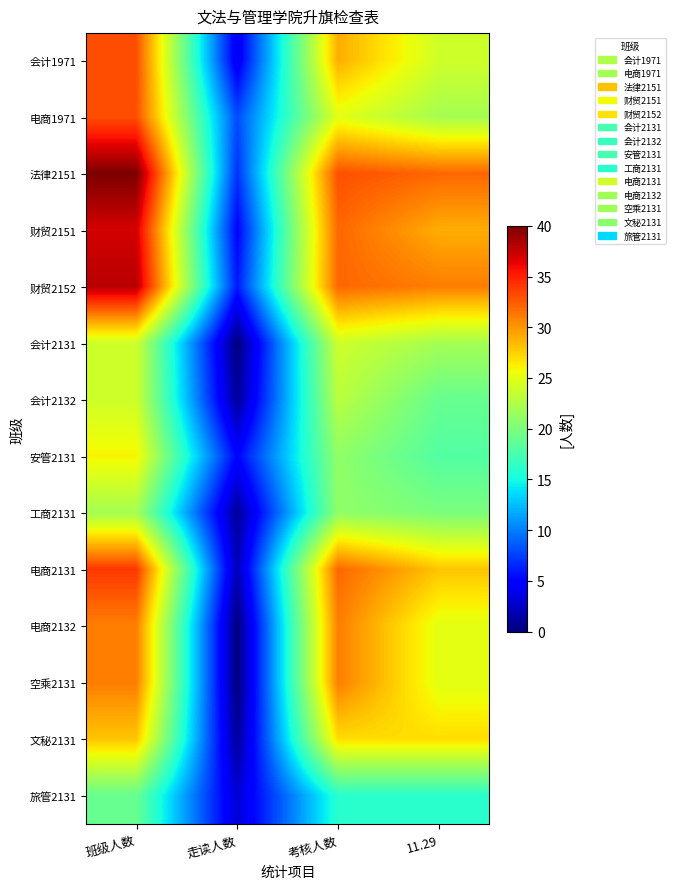

List the series in order of their peak value, lowest first.

旅管2131, 工商2131, 会计2131, 会计2132, 安管2131, 文秘2131, 电商2132, 空乘2131, 会计1971, 电商1971, 电商2131, 财贸2151, 财贸2152, 法律2151